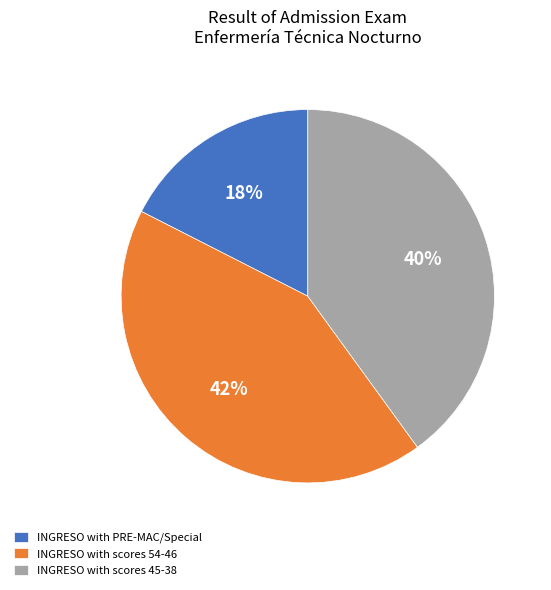

The INGRESO with PRE-MAC/Special slice represents 32% of the pie. True or false?

False